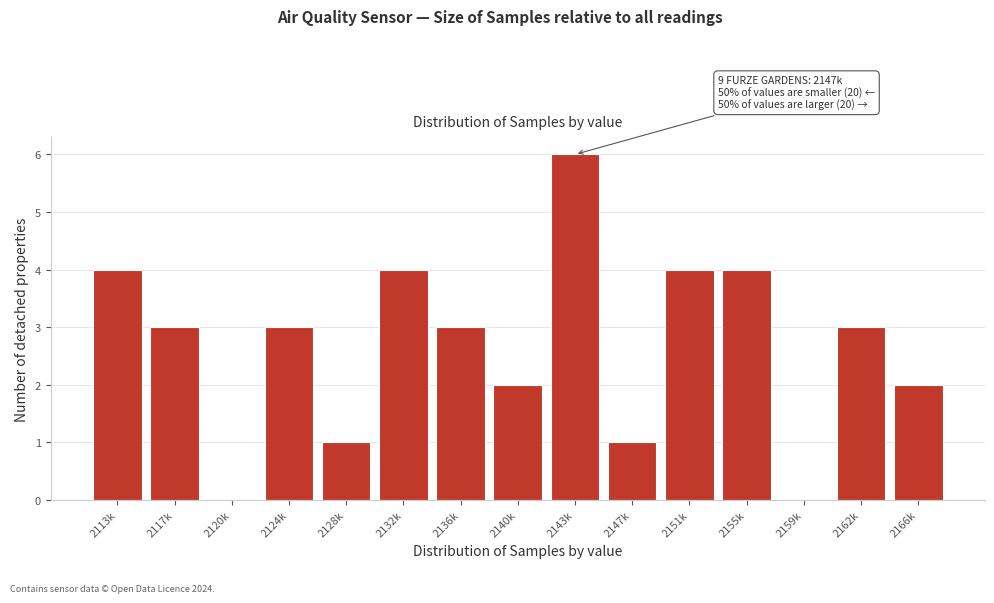

Reading right to left, transcribe all the data shown in this chart.

2166k=2	2162k=3	2159k=0	2155k=4	2151k=4	2147k=1	2143k=6	2140k=2	2136k=3	2132k=4	2128k=1	2124k=3	2120k=0	2117k=3	2113k=4